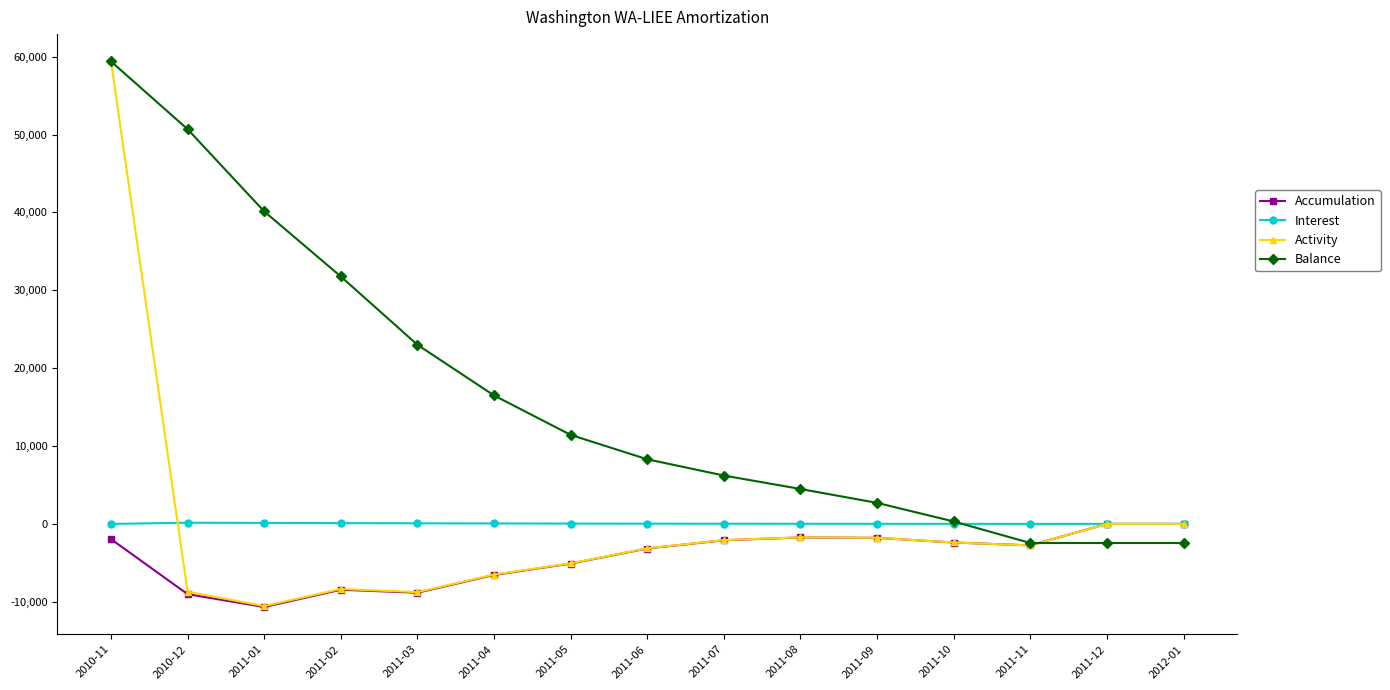

Which series changed the most between 2011-01 and 2011-03?

Balance